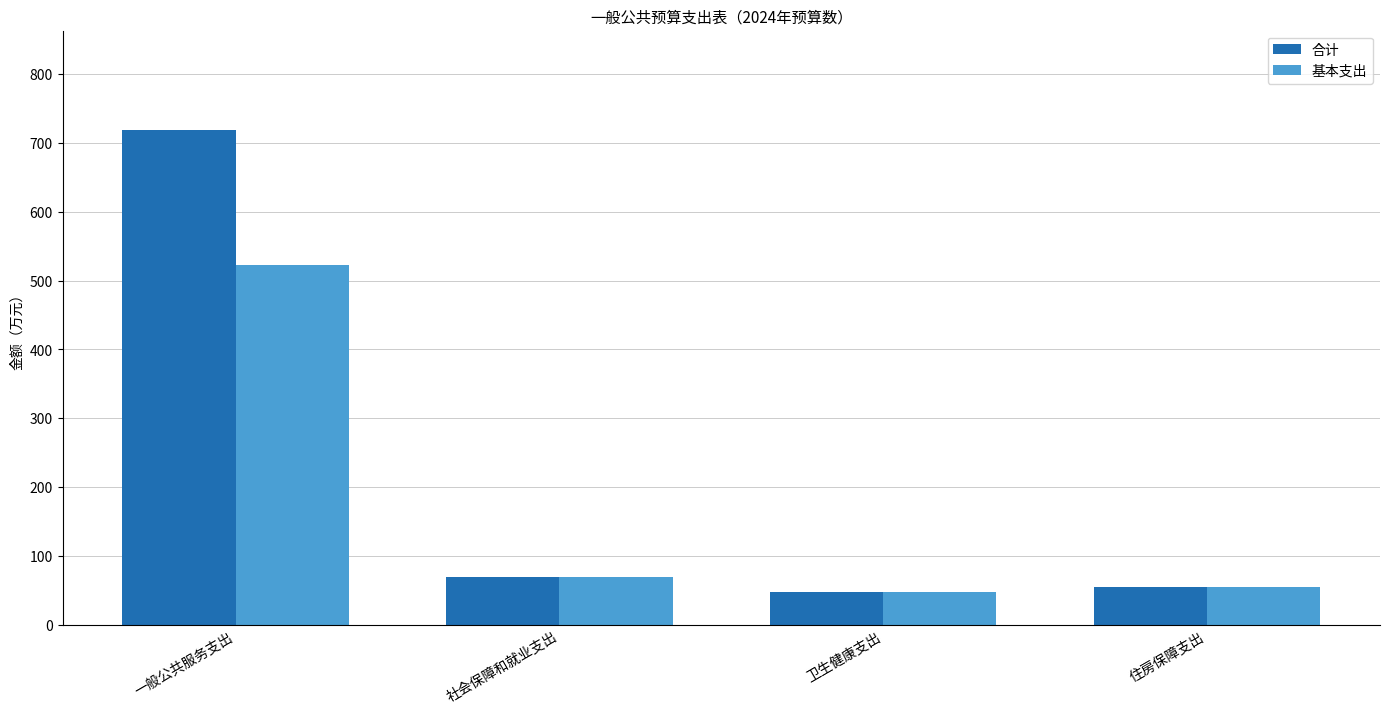

Reading right to left, transcribe all the data shown in this chart.

合计: 53.9	47.9	68.7	719.5
基本支出: 53.9	47.9	68.7	522.3